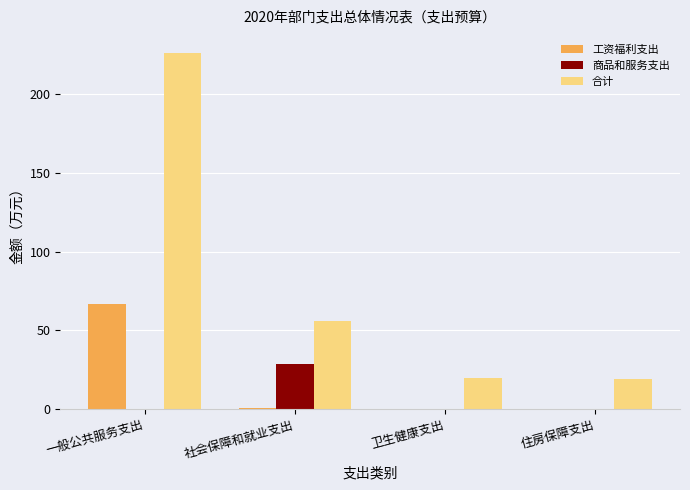

What is the highest value of the 工资福利支出 series?

66.8